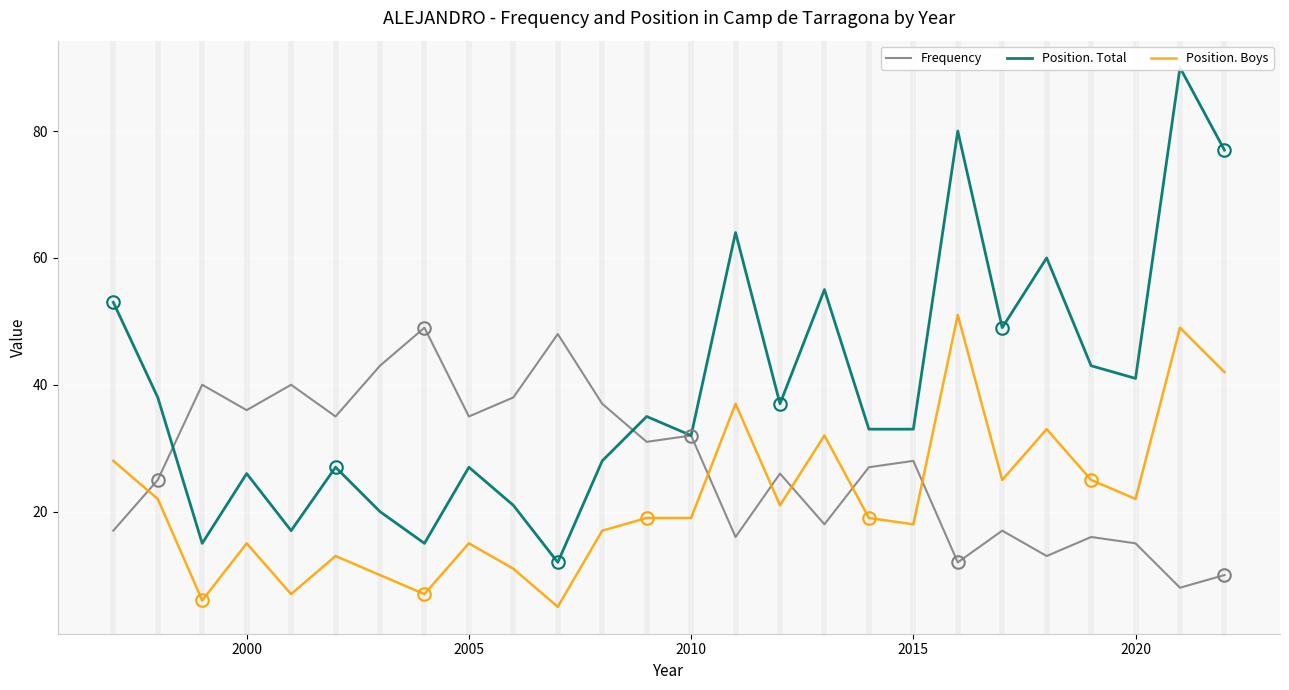

Rank the series by their average value, from highest to lowest.

Position. Total, Frequency, Position. Boys